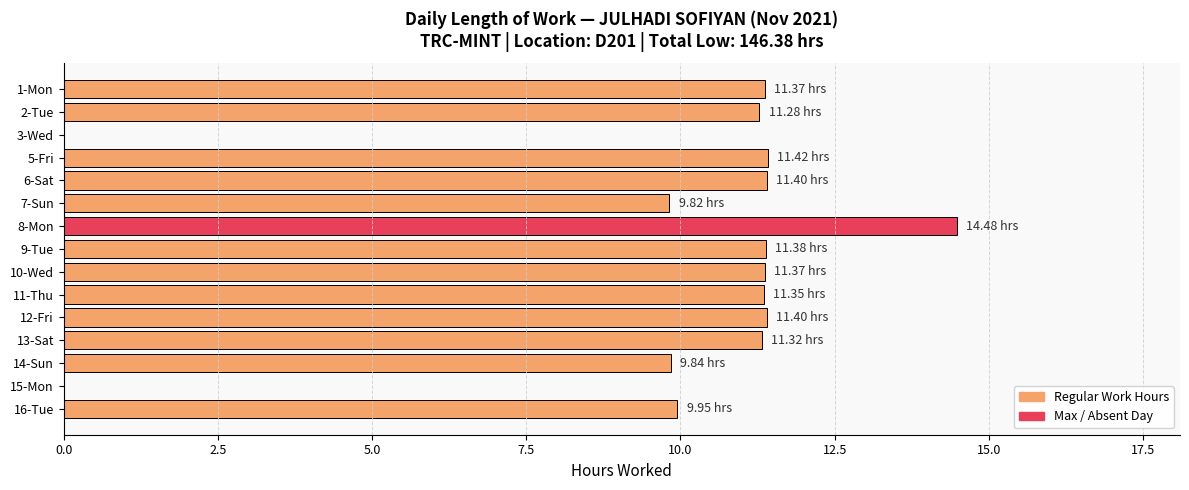

What is the ratio of the value at 11-Thu to the value at 6-Sat?

1.0